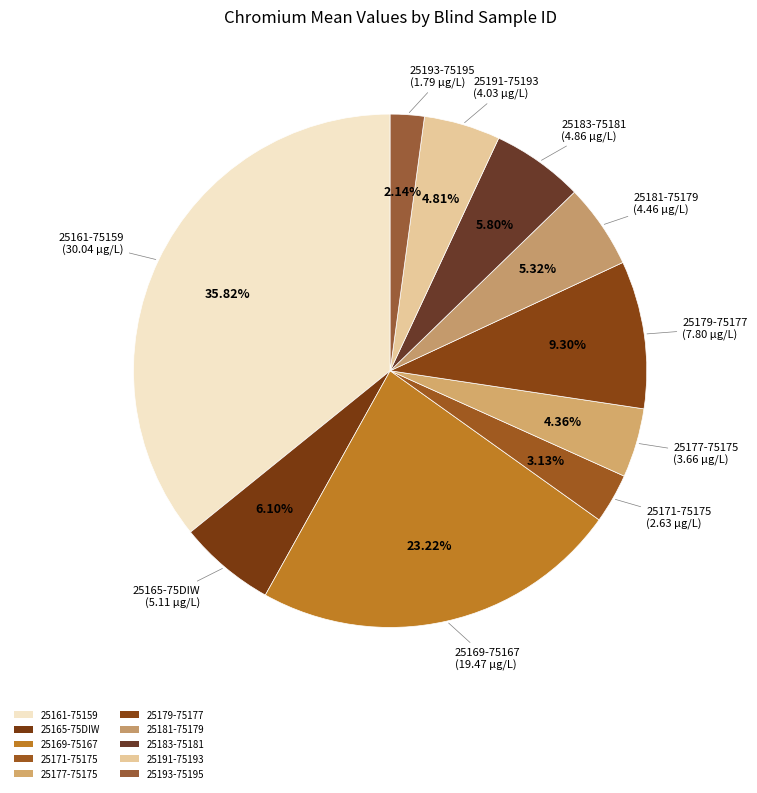

What percentage is NOT represented by 25191-75193?

95.2%